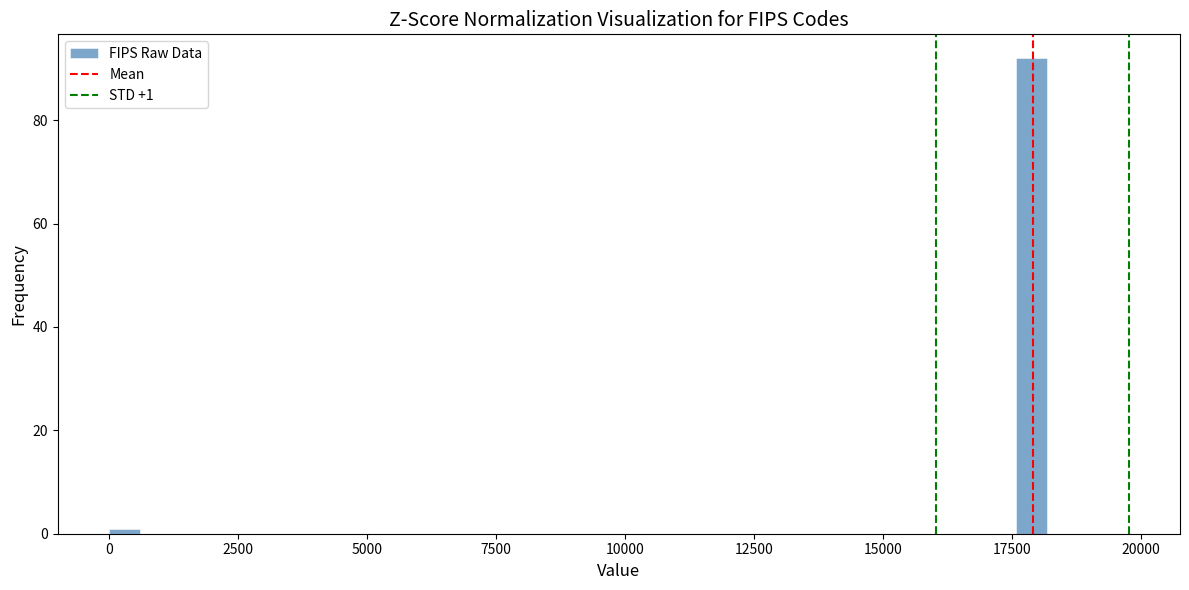

Around what value on the x-axis is the tallest bar? Give the approximate position of its centre, as read against the axis.

18000